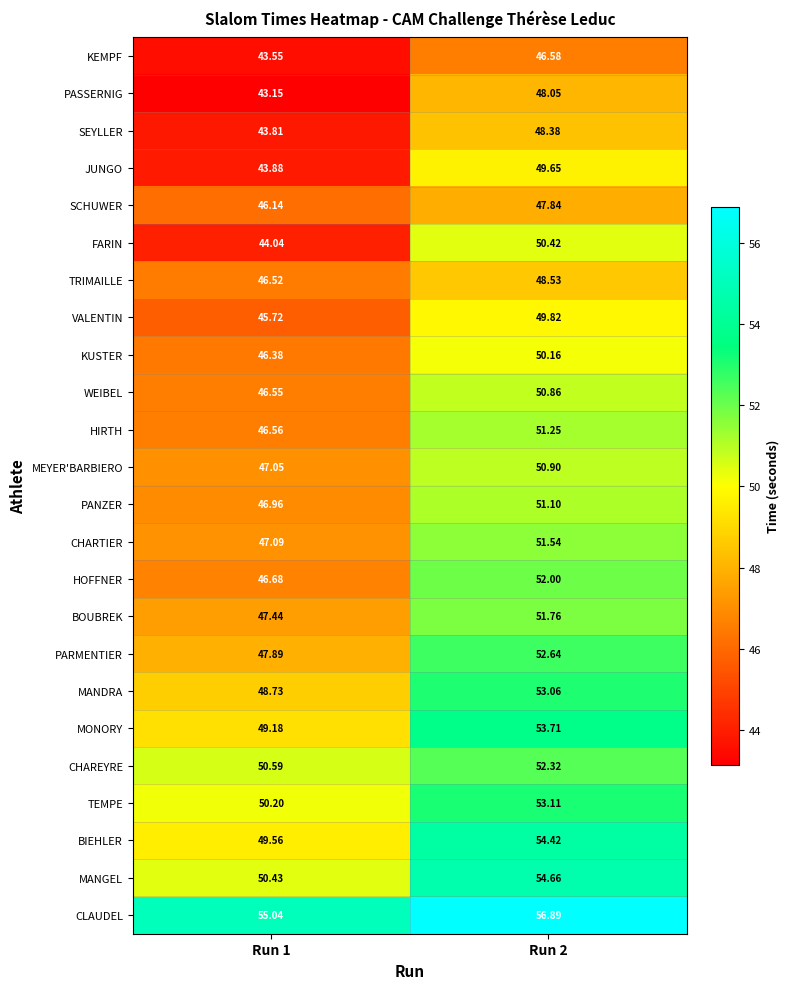

Count the number of categories in the chart.

2